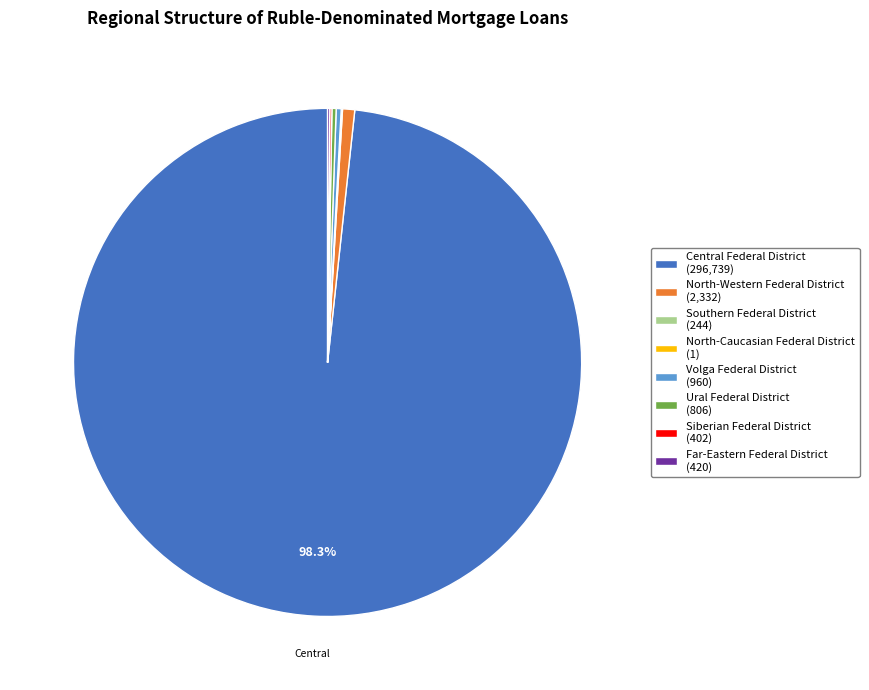

True or false: North-Western Federal District accounts for 1% of the total.

True